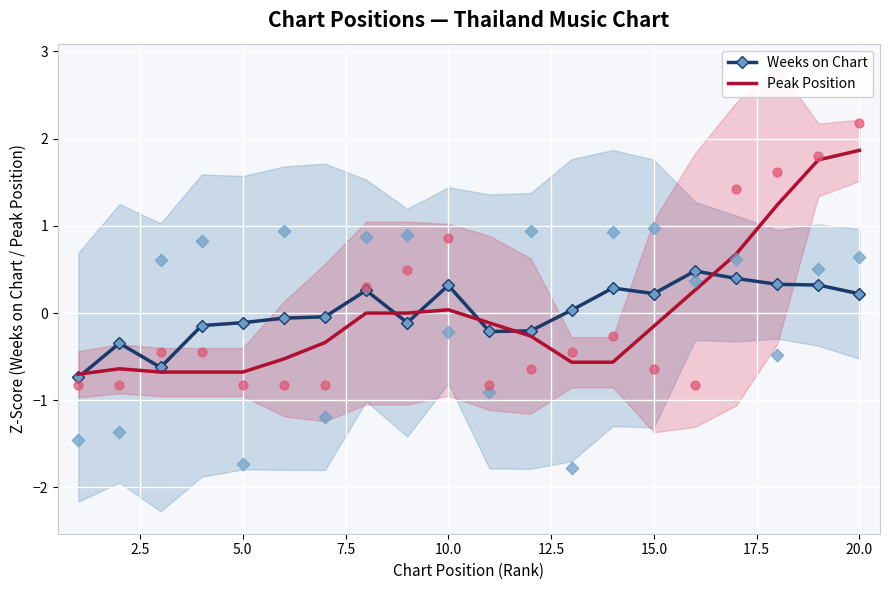

Which series has the largest Y range (max minus min)?

Peak Position